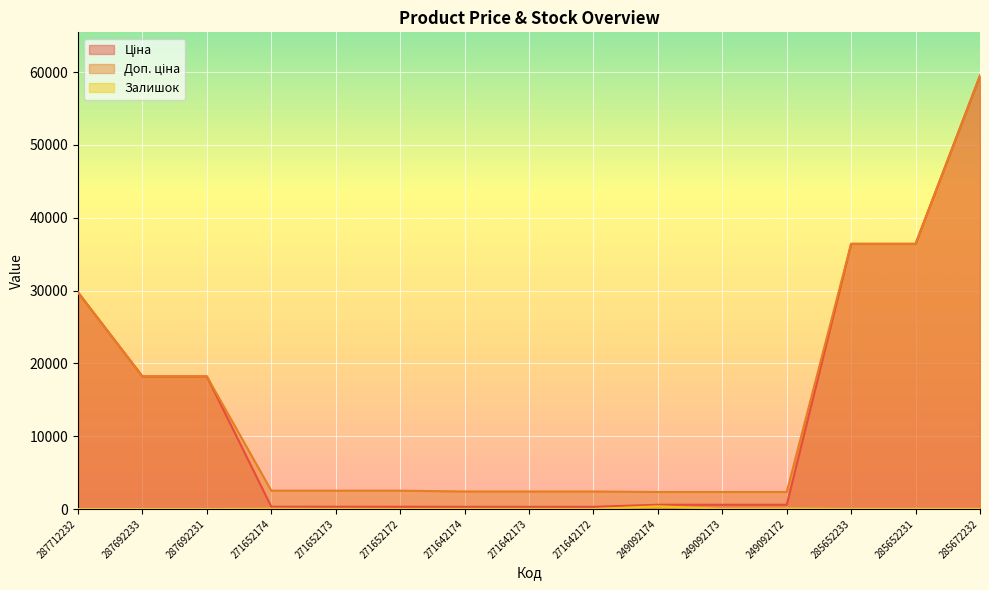

True or false: Залишок and Ціна intersect in this chart.

False